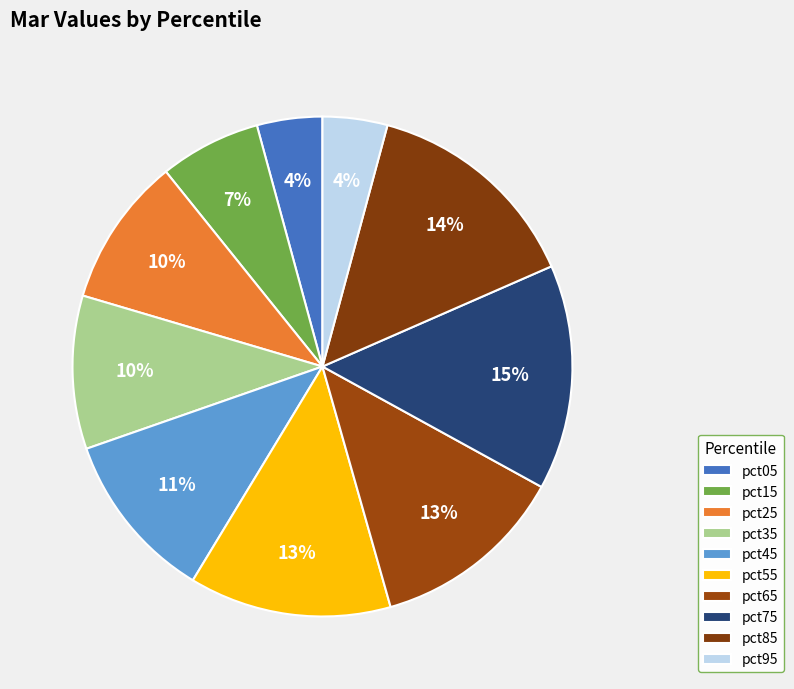

How many segments does this pie chart have?

10